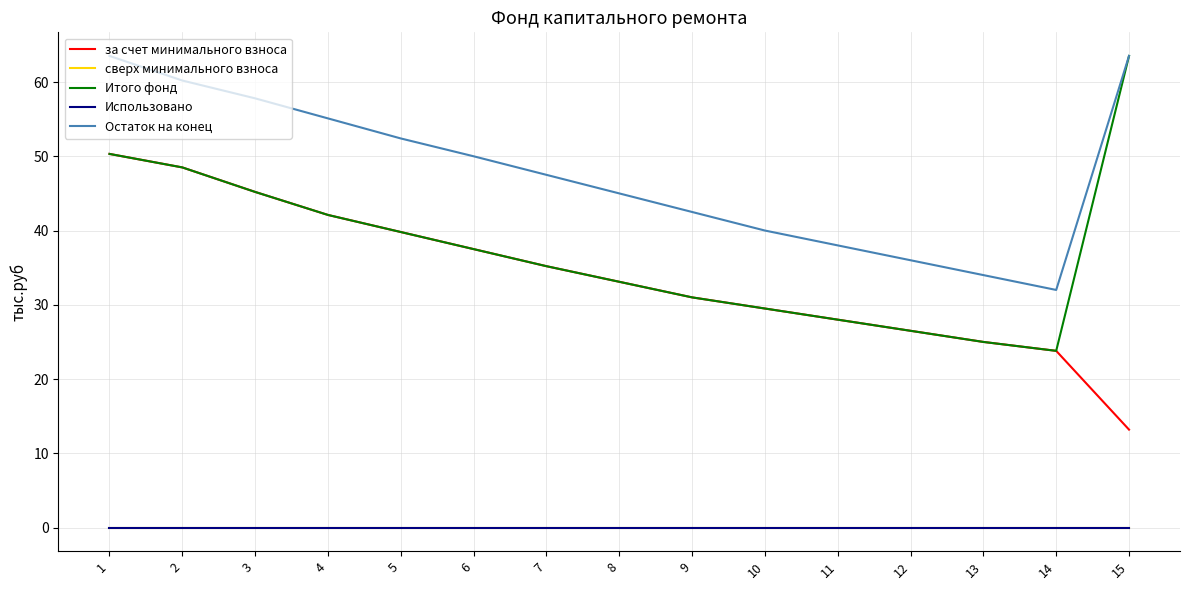

List the labels in order of Использовано value, smallest first.

1, 2, 3, 4, 5, 6, 7, 8, 9, 10, 11, 12, 13, 14, 15